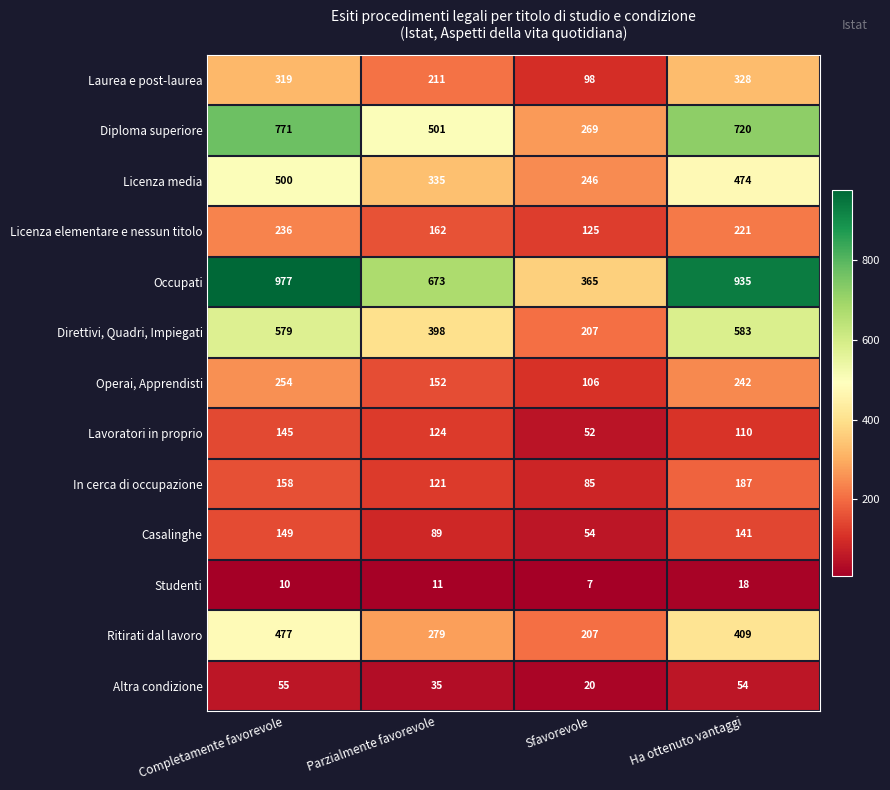

What is the total value across all series at Sfavorevole?

1841